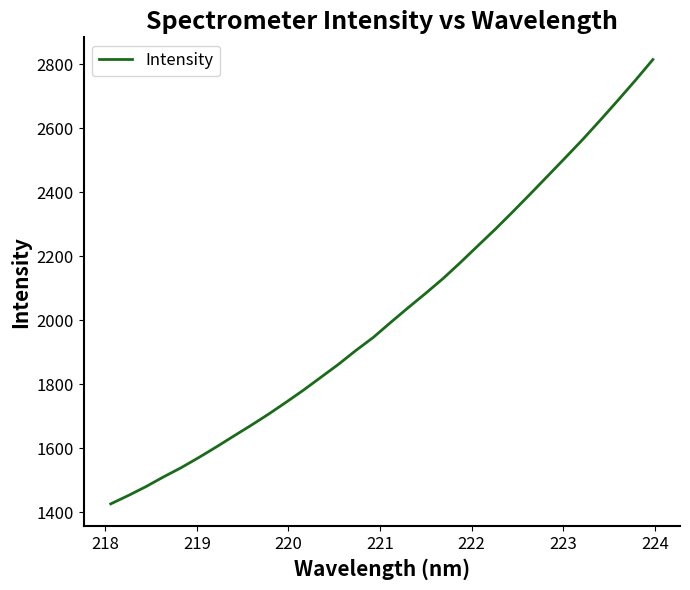

Count the number of categories in the chart.

32